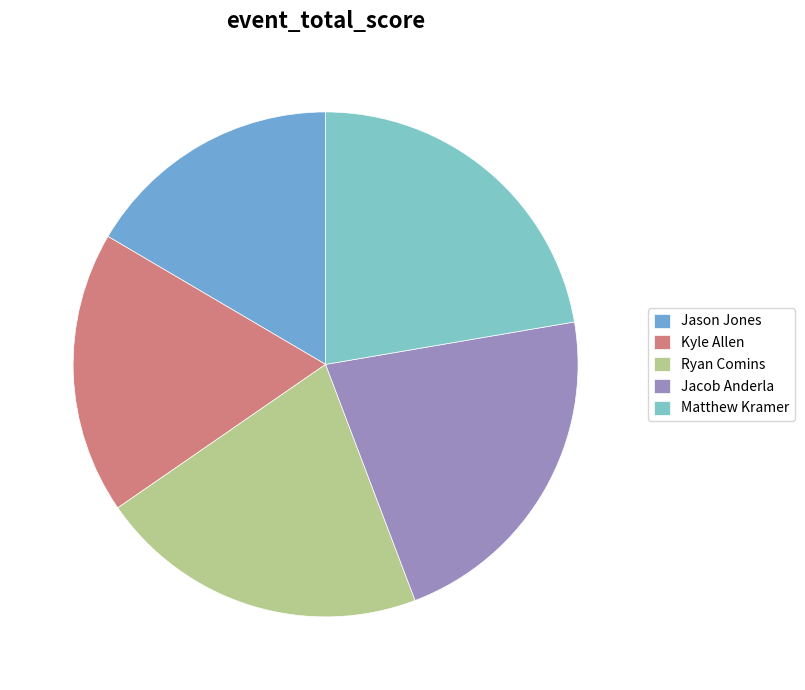

Is it true that Kyle Allen is 32% of the pie?

False